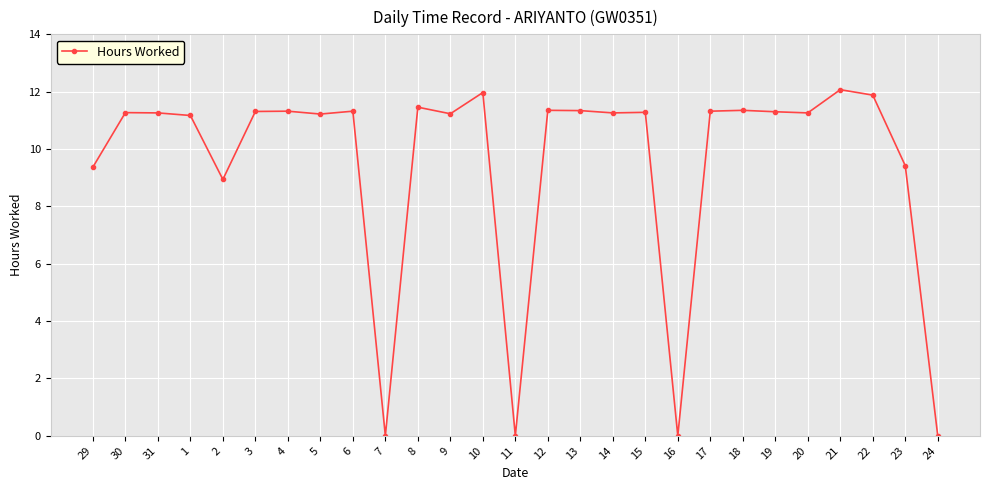

What is the difference between the maximum and minimum values?

12.1